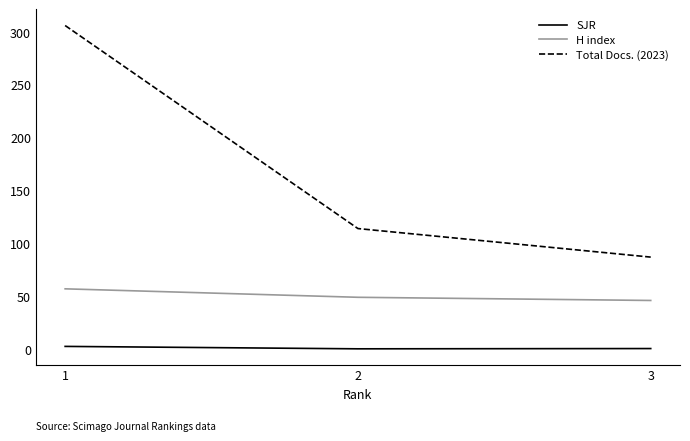

What is the spread (max minus min) of values at 3?

86.5